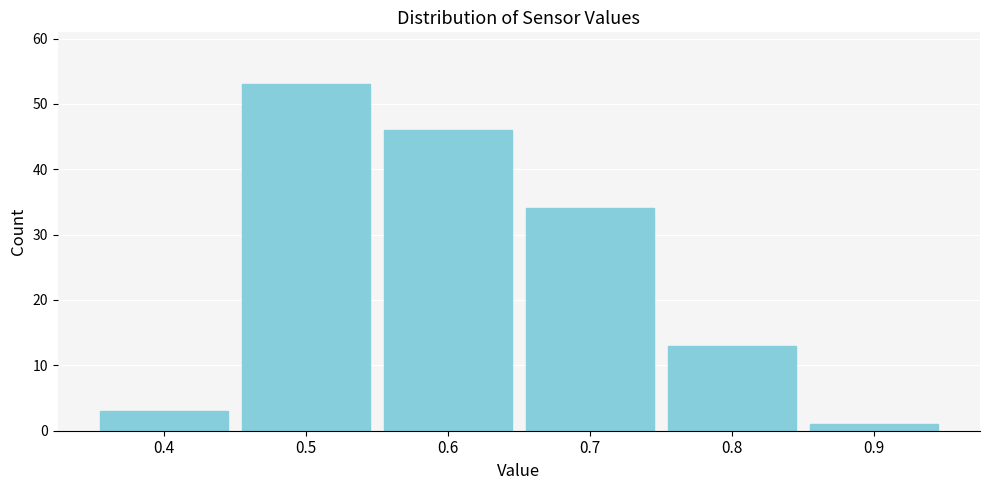

Reading left to right, list every bar in this chart as the range it spans on the x-axis followed by its height. The values are not printed on the chart, so give them approximately, as read against the axis.

0.35 to 0.45: 3
0.45 to 0.55: 53
0.55 to 0.65: 46
0.65 to 0.75: 34
0.75 to 0.85: 13
0.85 to 0.95: 1